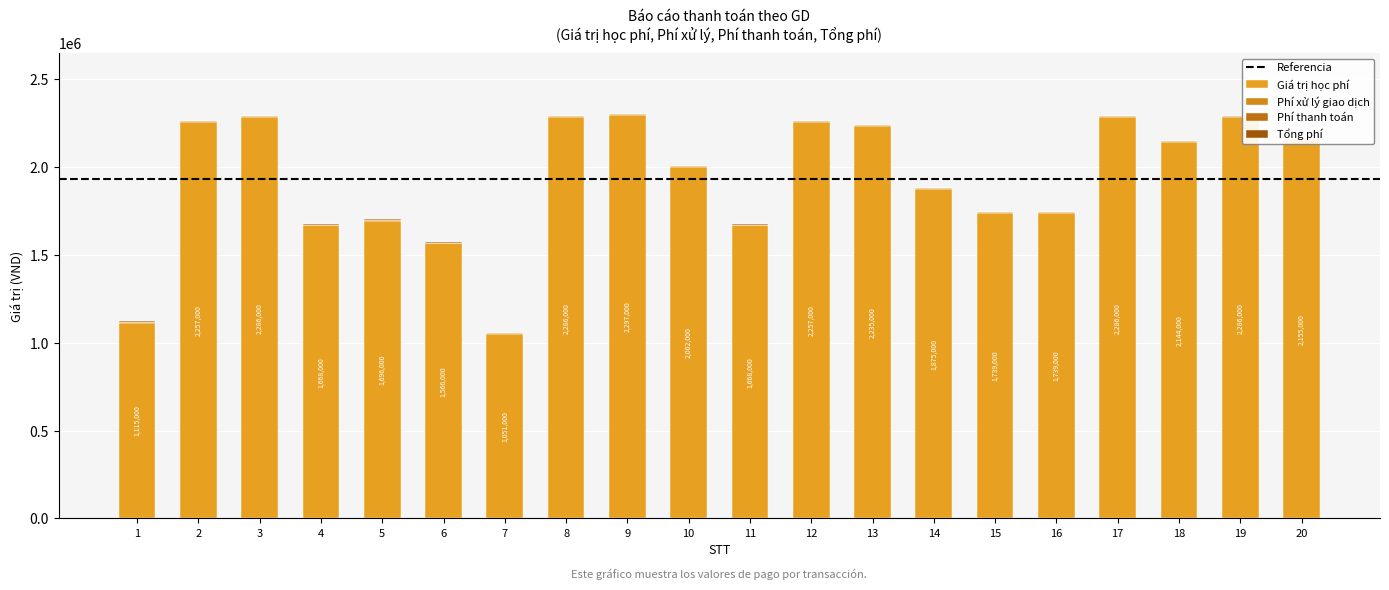

At which category does the chart reach its peak across all series?

9